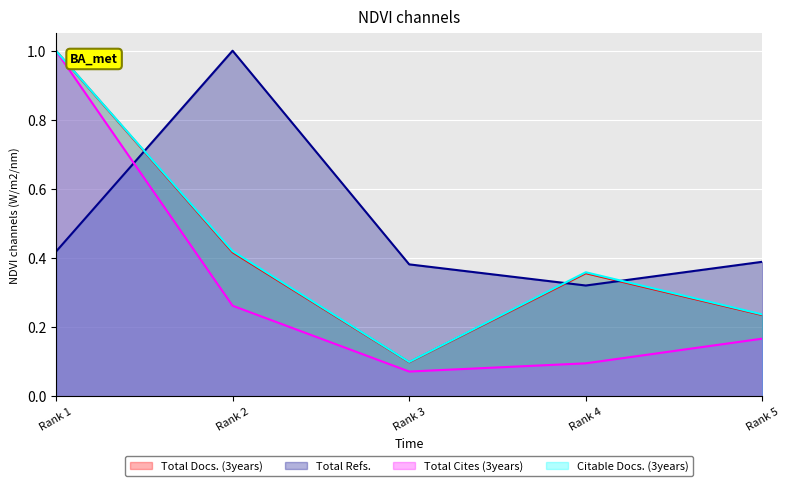

Is the value of Citable Docs. (3years) at Rank 1 greater than the value of Total Cites (3years) at Rank 4?

Yes